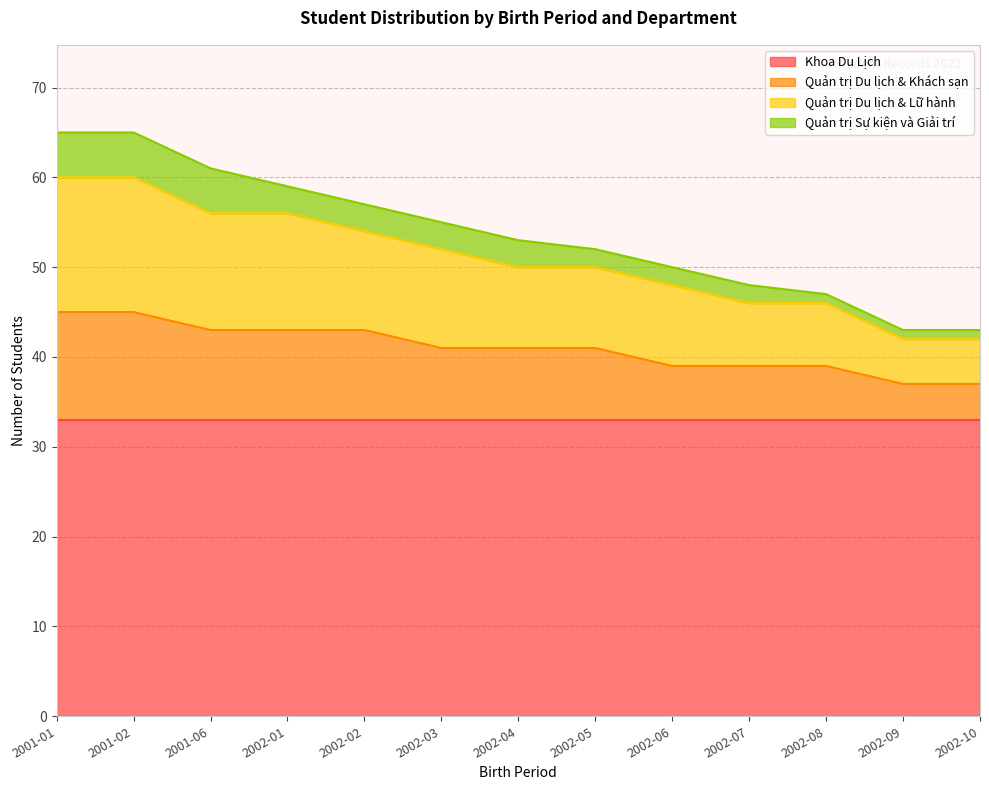

List the labels in order of Quản trị Du lịch & Khách sạn value, smallest first.

2002-09, 2002-10, 2002-06, 2002-07, 2002-08, 2002-03, 2002-04, 2002-05, 2001-06, 2002-01, 2002-02, 2001-01, 2001-02